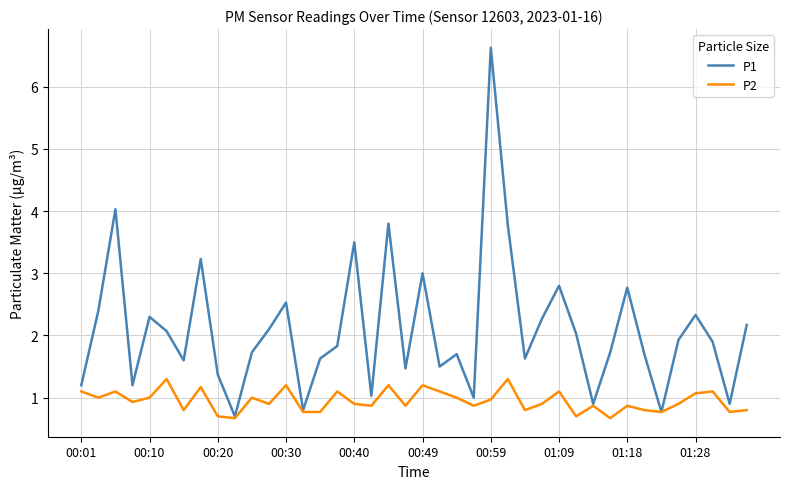

How many categories are shown in the chart?

40